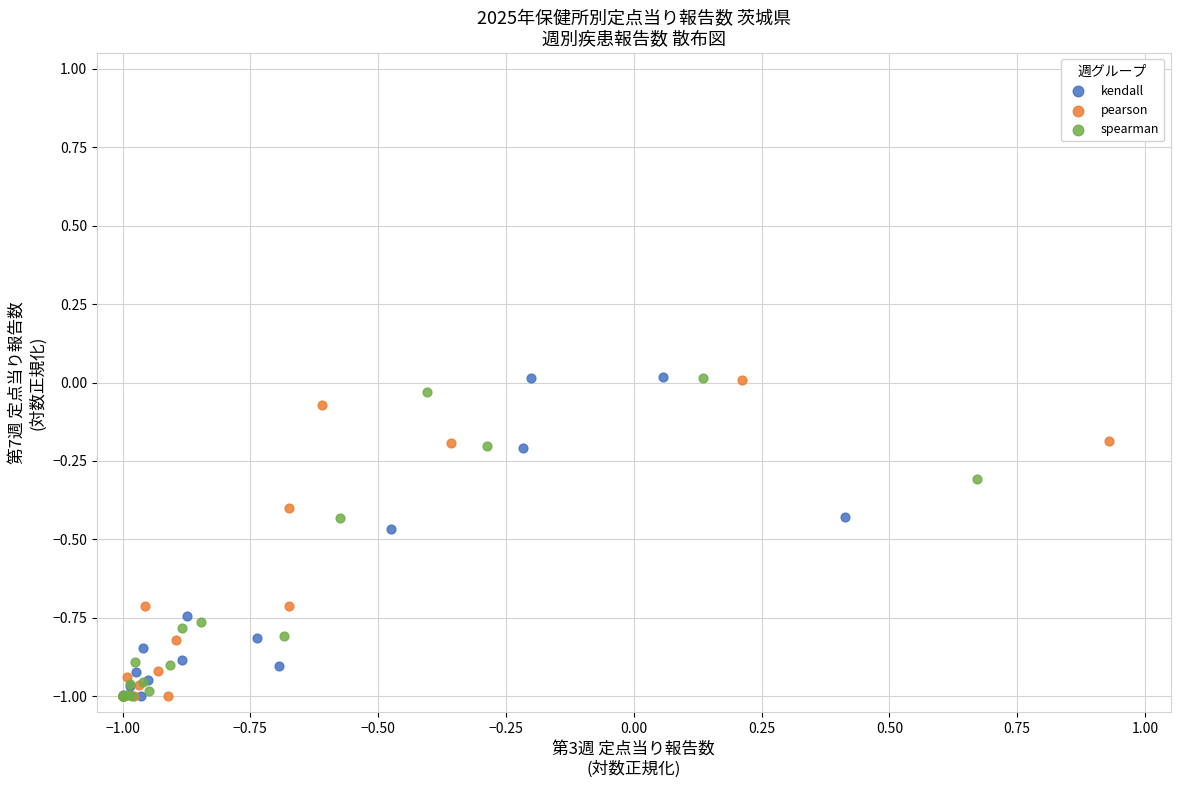

Which series has the largest Y range (max minus min)?

kendall